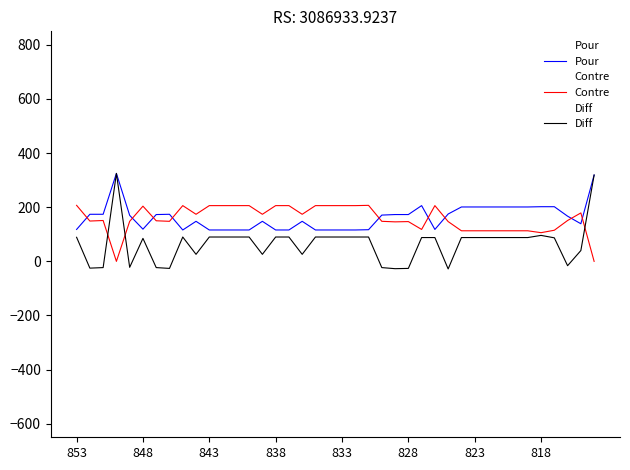

Is this an area chart (filled region under the line)?

No